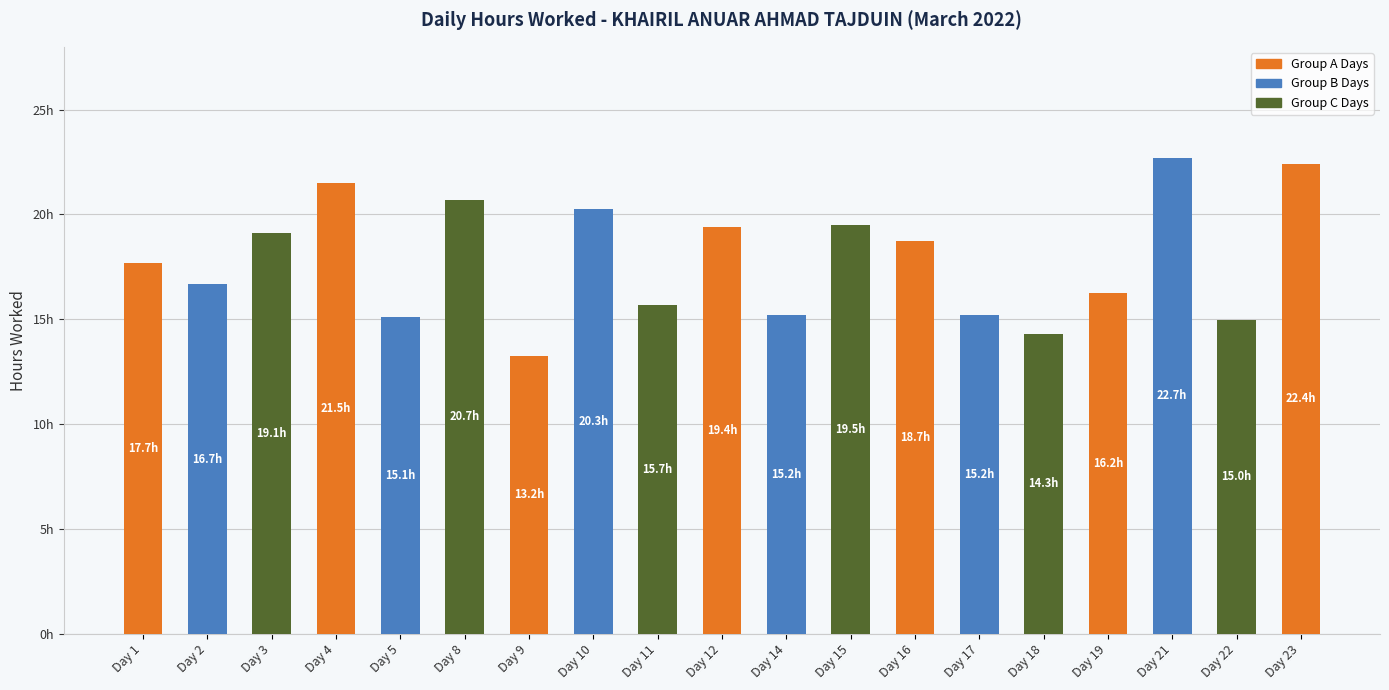

Reading right to left, transcribe all the data shown in this chart.

Day 23=22.4	Day 22=15.0	Day 21=22.7	Day 19=16.2	Day 18=14.3	Day 17=15.2	Day 16=18.7	Day 15=19.5	Day 14=15.2	Day 12=19.4	Day 11=15.7	Day 10=20.3	Day 9=13.2	Day 8=20.7	Day 5=15.1	Day 4=21.5	Day 3=19.1	Day 2=16.7	Day 1=17.7